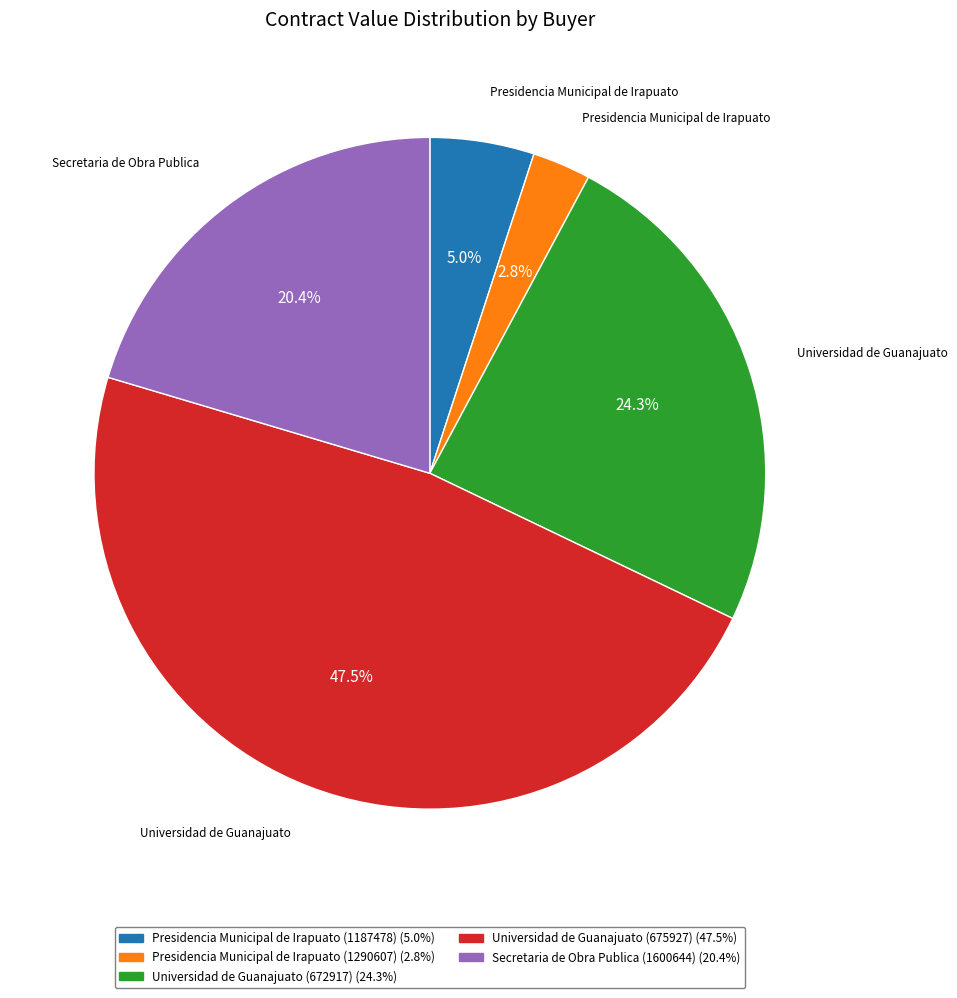

Which has a higher value, Universidad de Guanajuato (675927) or Presidencia Municipal de Irapuato (1187478)?

Universidad de Guanajuato (675927)